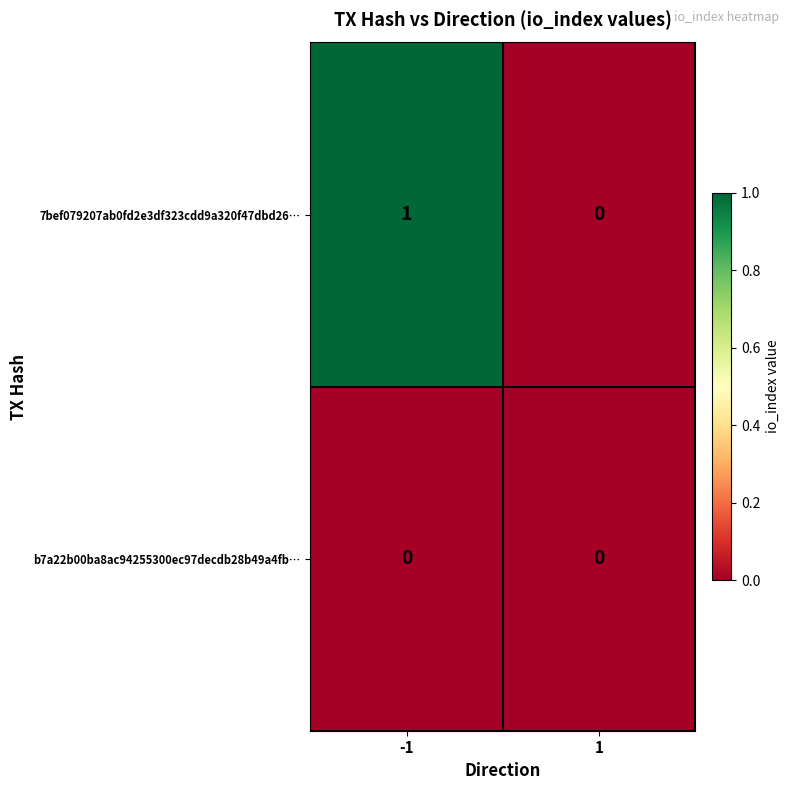

How many series are shown in this chart?

2